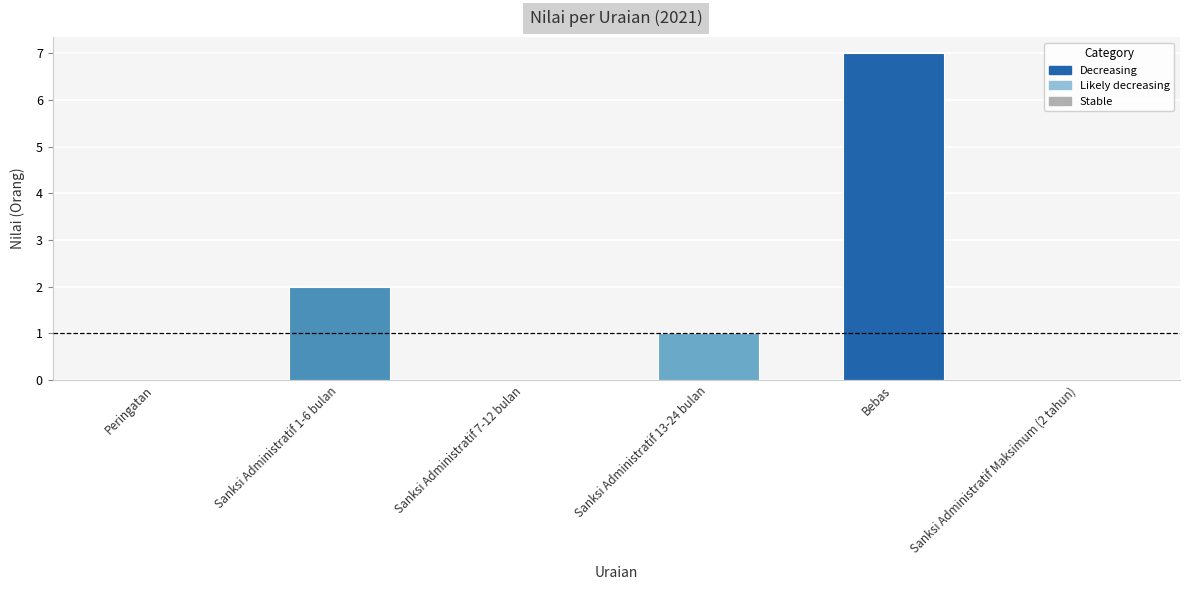

Which label corresponds to the largest value in the chart?

Bebas